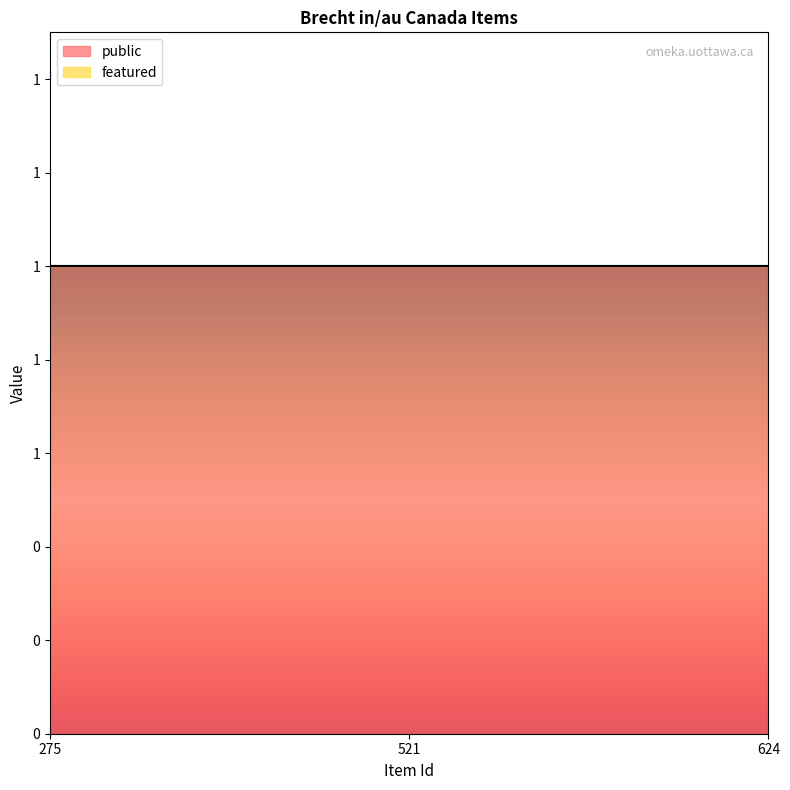

True or false: featured has a value of 0 at 624.

True